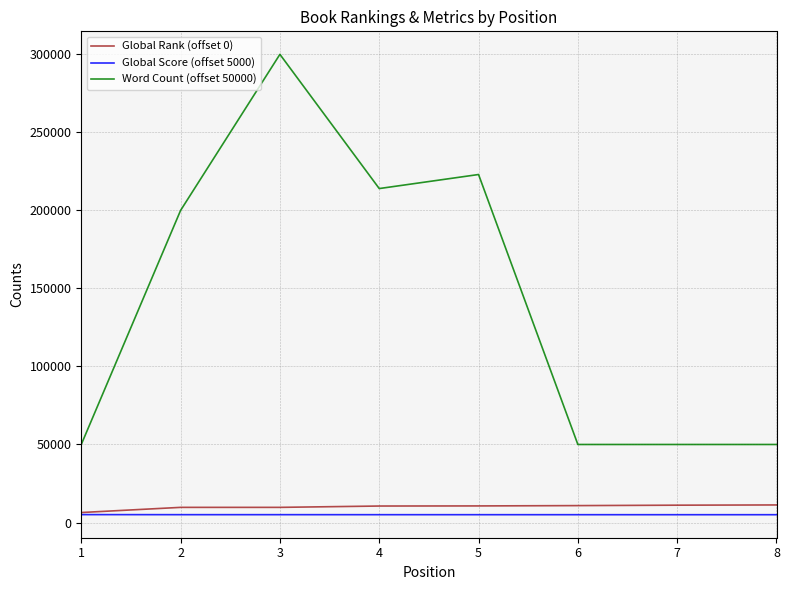

True or false: Global Score (offset 5000) and Word Count (offset 50000) intersect in this chart.

False